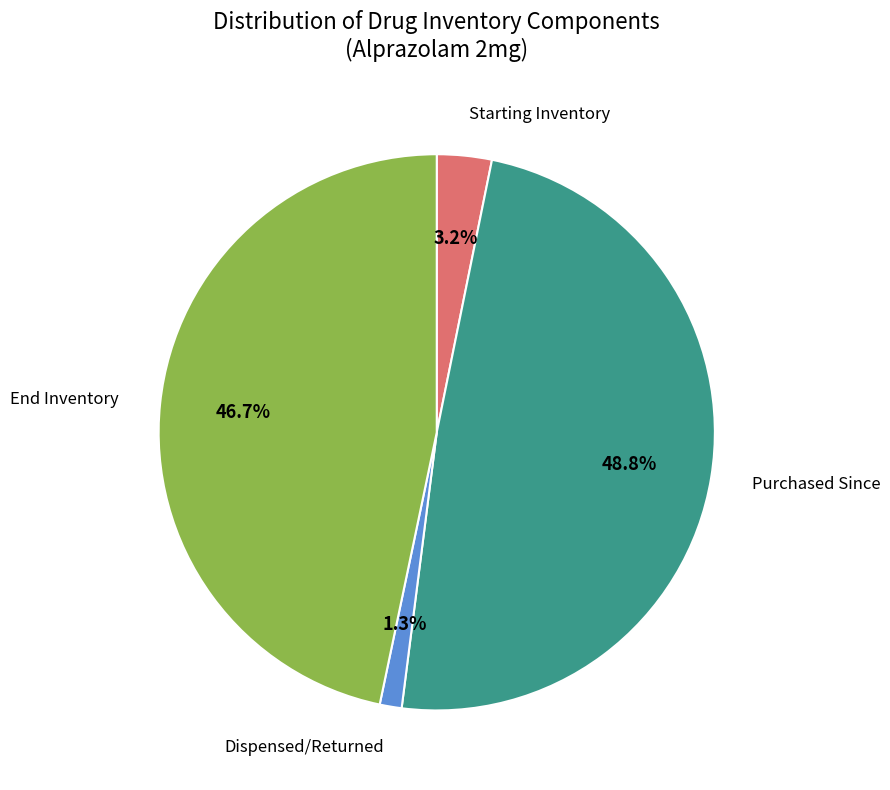

Does any single category account for the majority?

No